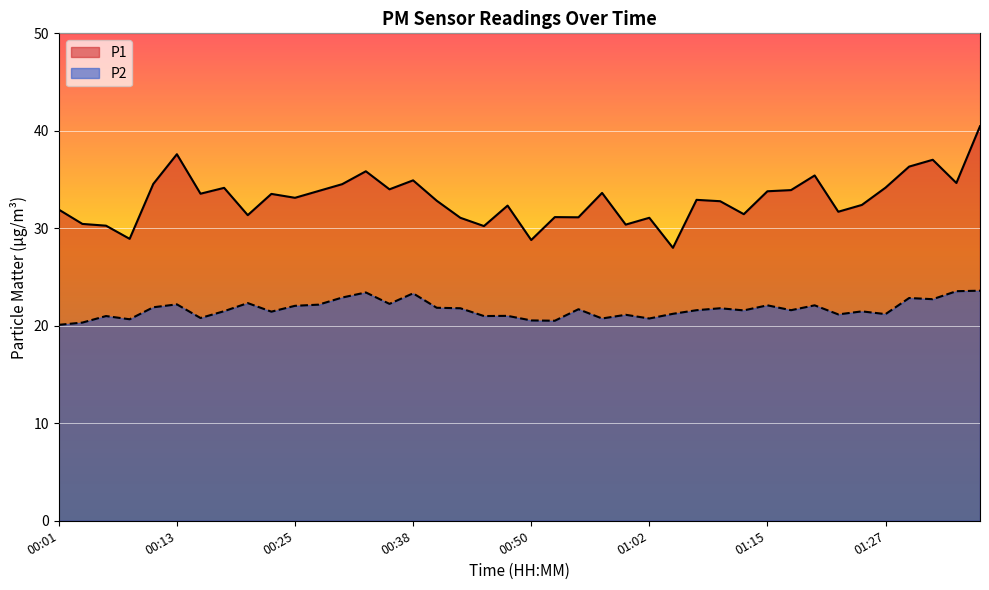

The value of P2 at 01:37 is 23.6. True or false?

True